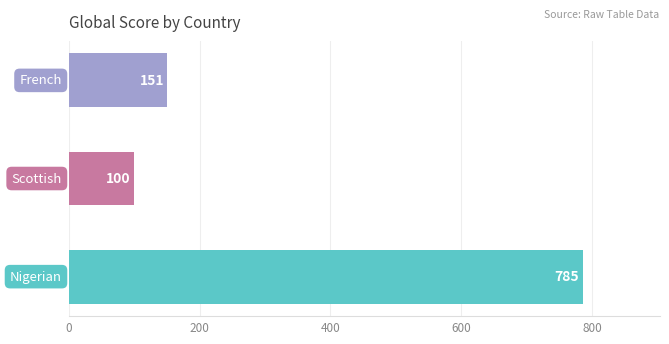

What is the smallest value displayed?

100